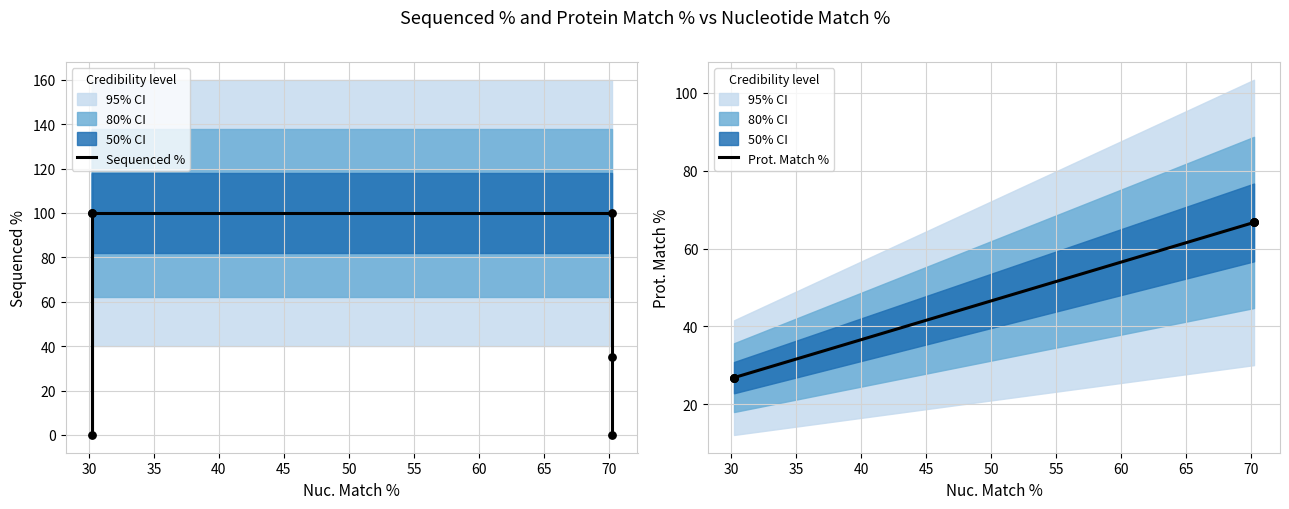

Is the value of Prot. Match % at 50 greater than the value of Sequenced % at 40?

No